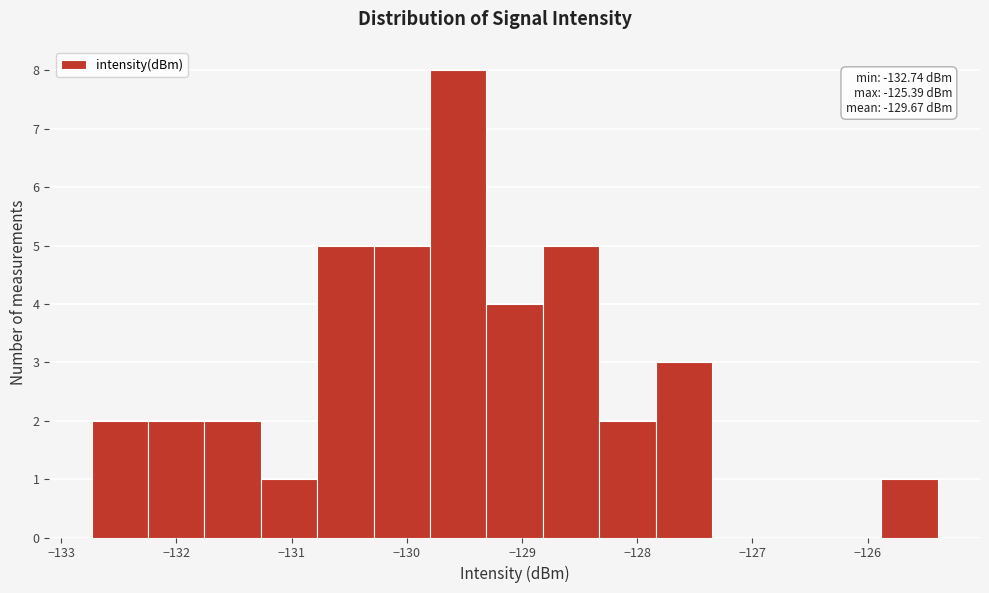

Which range on the x-axis has the tallest bar?

-129.8 to -129.3